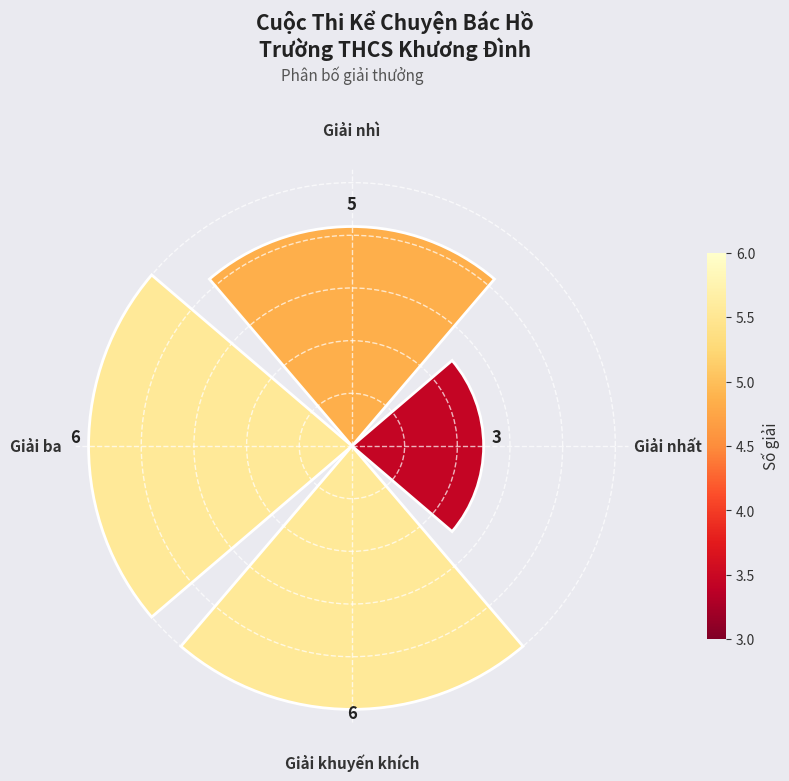

Between Giải ba and Giải nhất, which is larger?

Giải ba